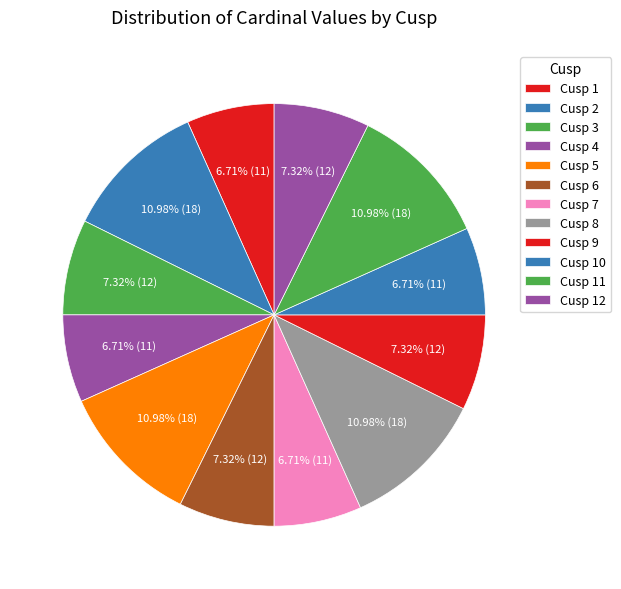

What is the largest slice in the pie chart?

Cusp 2